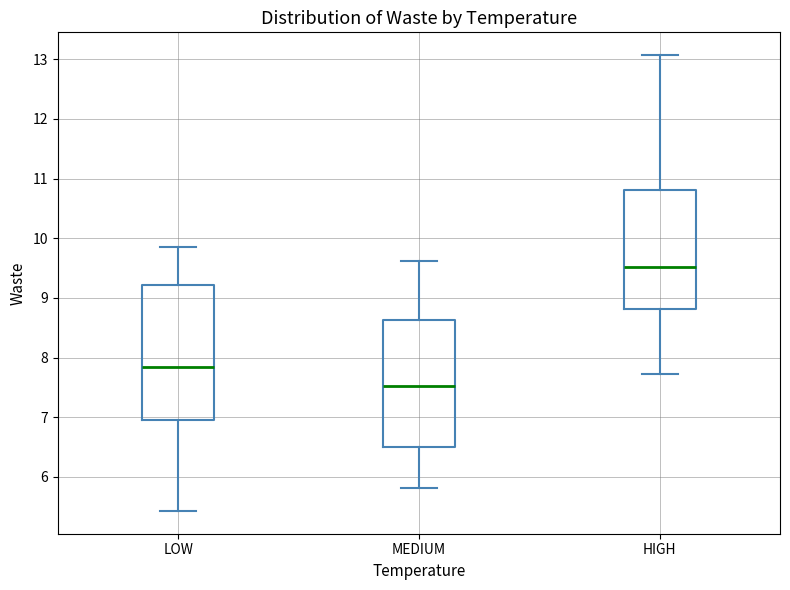

Which box has the highest median line?

HIGH